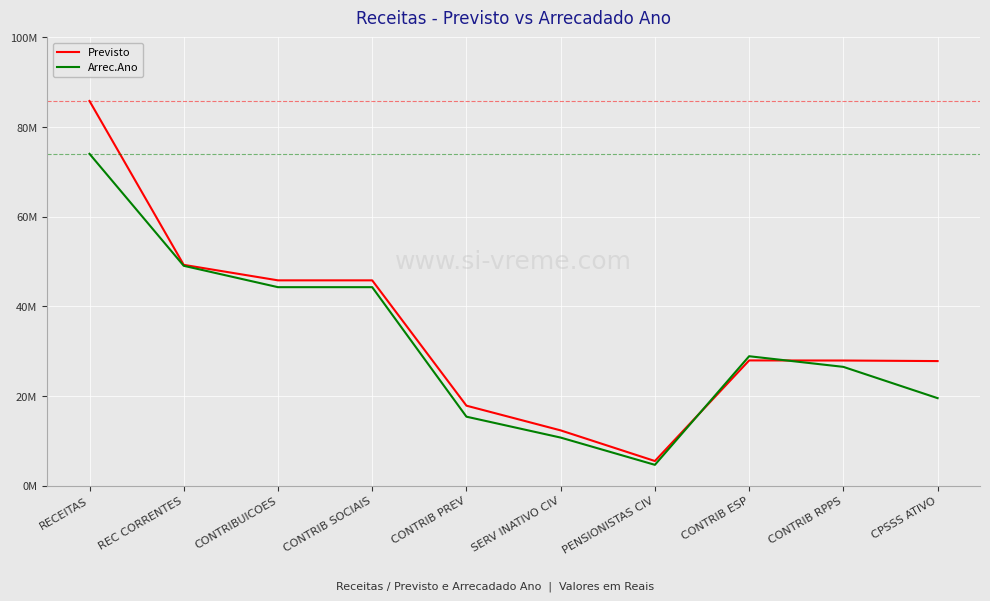

Reading right to left, transcribe all the data shown in this chart.

Previsto: 27805301.0	27928511.0	27950011.0	5514247.0	12345362.0	17859609.0	45809620.0	45809620.0	49264620.0	85813875.0
Arrec.Ano: 19536649.5	26513985.3	28886104.3	4662784.6	10740145.6	15402930.1	44289034.4	44289034.4	49057572.5	74029426.8